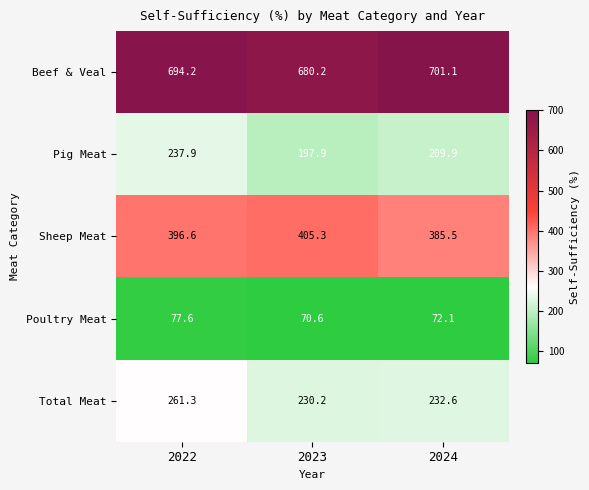

True or false: Beef & Veal has a value of 390.1 at 2022.

False